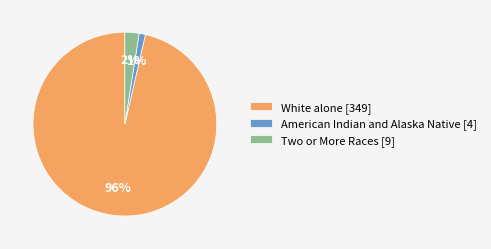

How many slices are in this pie chart?

3